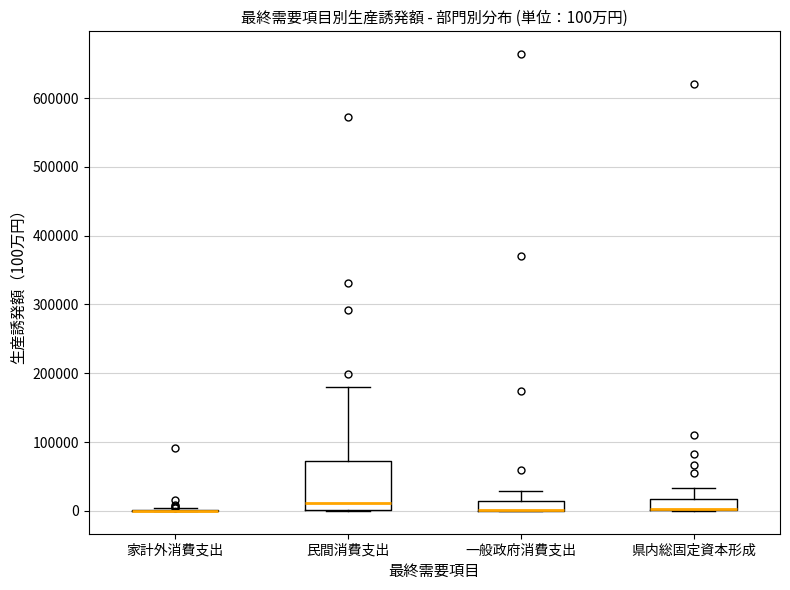

Comparing the boxes themselves (not the whiskers), which one is the tallest?

民間消費支出